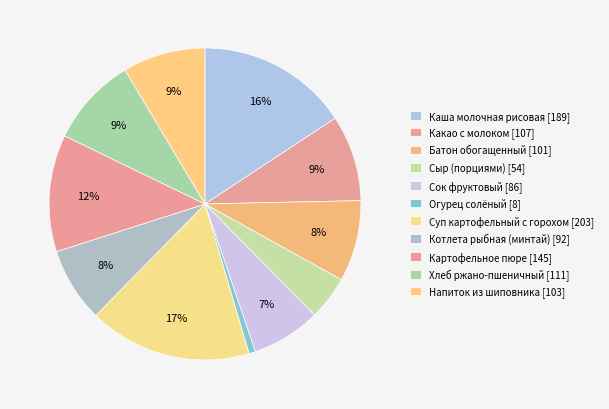

To the nearest percent, what percentage of the pie is Каша молочная рисовая?

16%